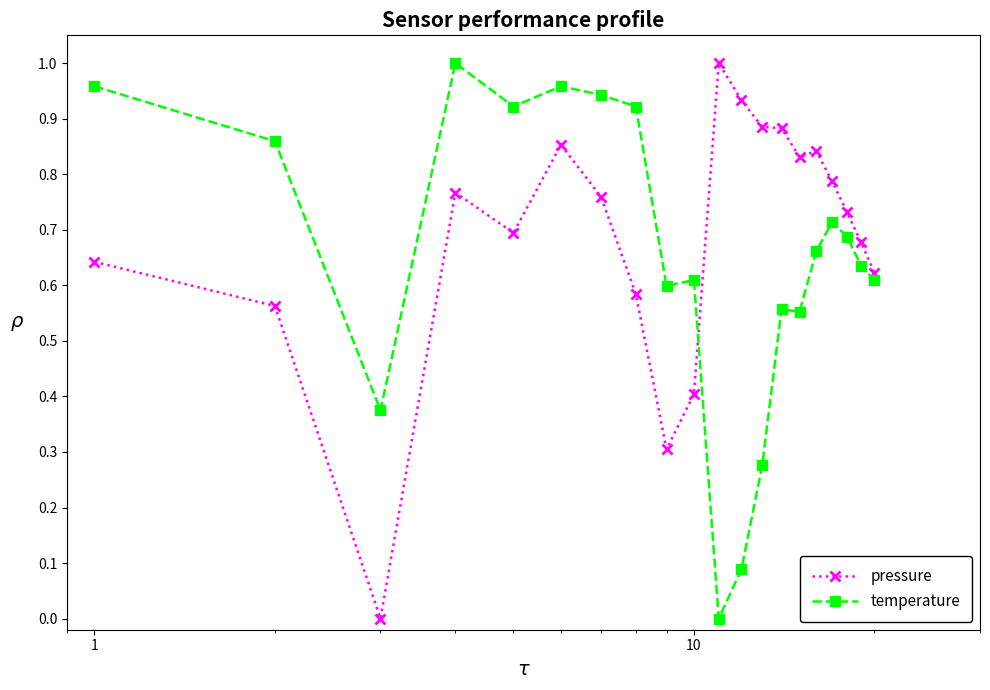

True or false: temperature has more than 0 interior local peaks.

True